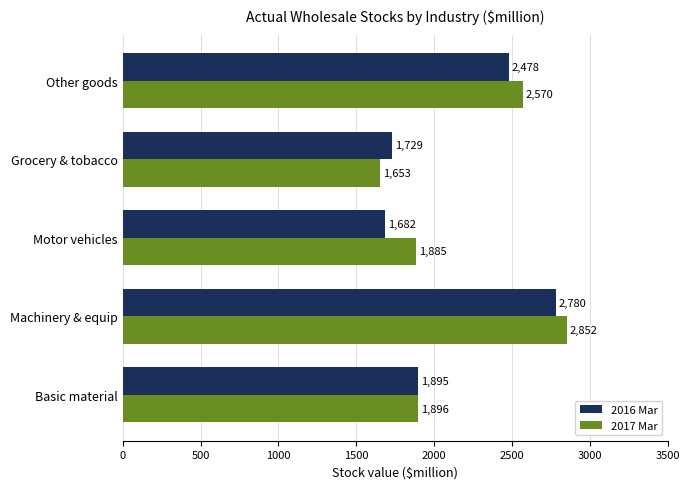

Which series has the largest total across all categories?

2017 Mar